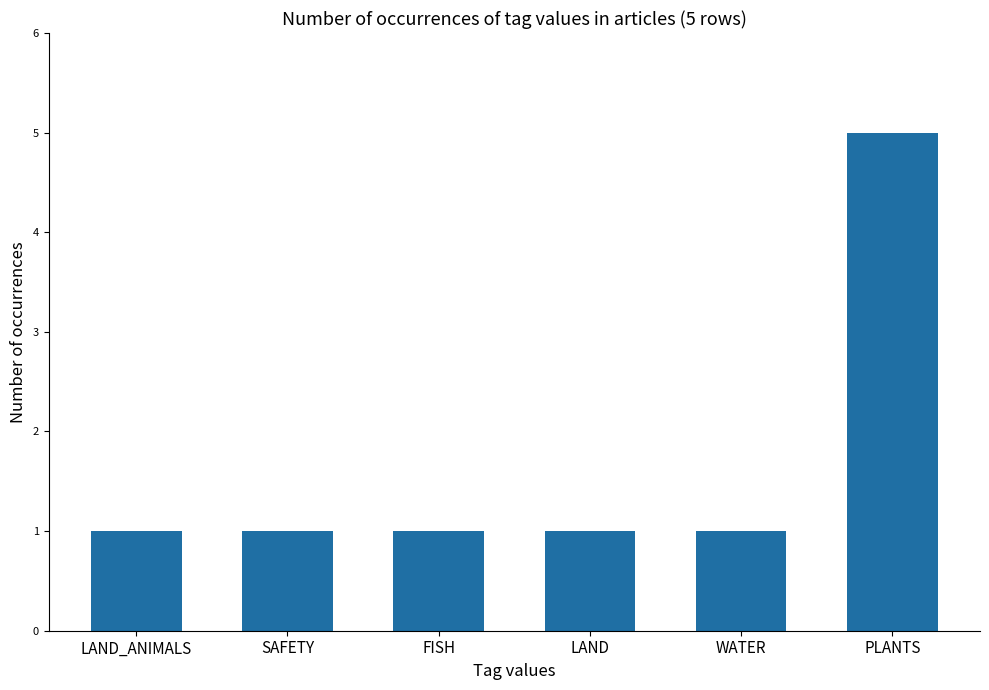

What is the difference between the maximum and minimum values?

4